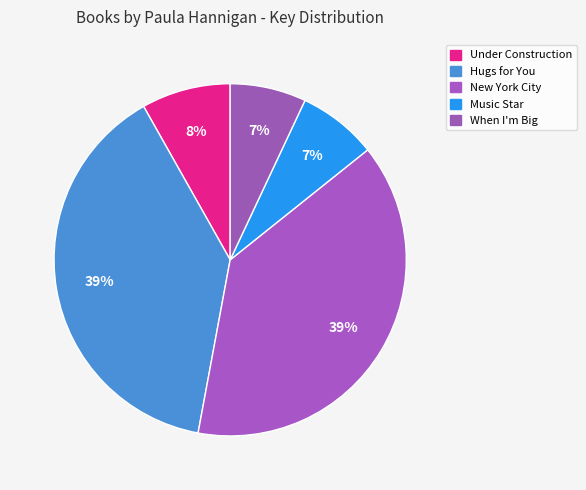

What is the largest slice in the pie chart?

Hugs for You